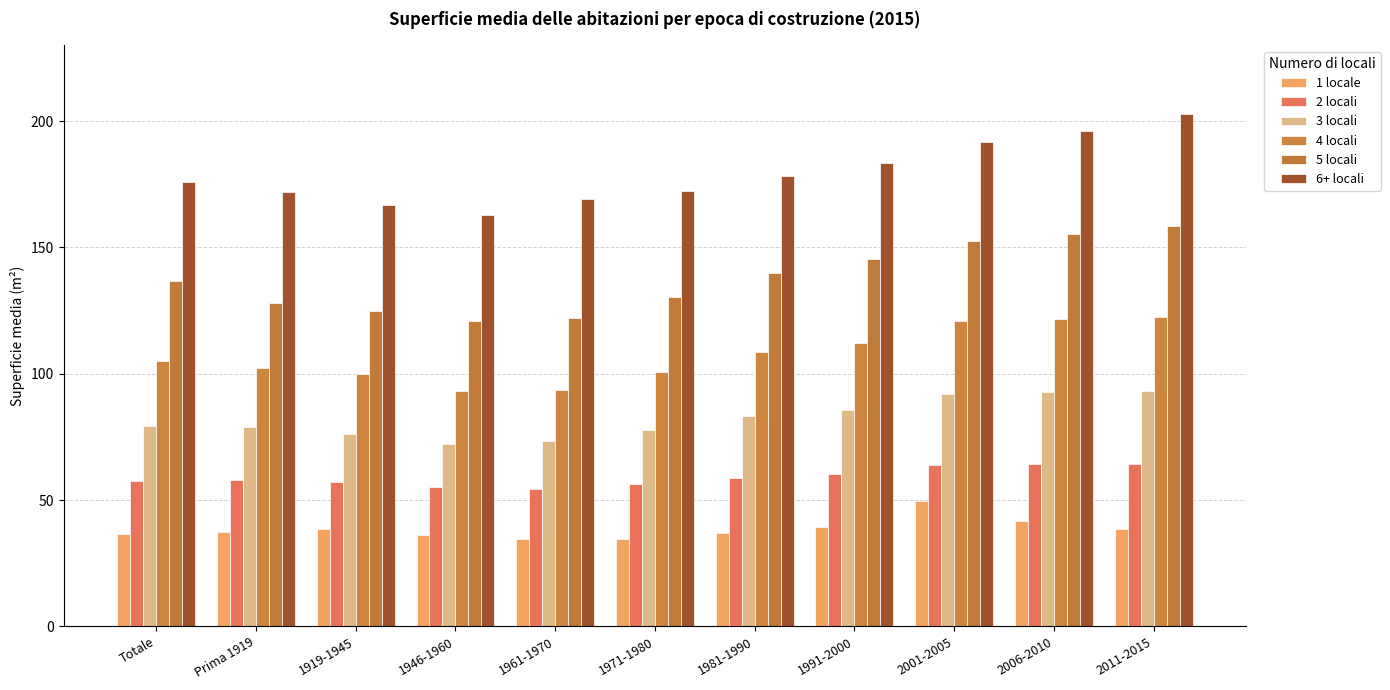

Reading left to right, transcribe all the data shown in this chart.

1 locale: 36.4	37.2	38.5	36.3	34.5	34.7	36.8	39.5	49.5	41.6	38.5
2 locali: 57.7	58.1	57.3	55.0	54.3	56.5	58.9	60.3	63.8	64.4	64.3
3 locali: 79.2	78.9	76.3	72.2	73.5	77.8	83.4	85.6	92.1	92.8	93.0
4 locali: 105.1	102.2	99.8	93.0	93.7	100.6	108.7	112.2	121.0	121.7	122.3
5 locali: 136.7	127.9	125.0	120.8	122.0	130.5	139.7	145.6	152.5	155.4	158.6
6+ locali: 176.0	172.0	167.0	163.0	169.2	172.4	178.2	183.6	191.6	195.9	203.0